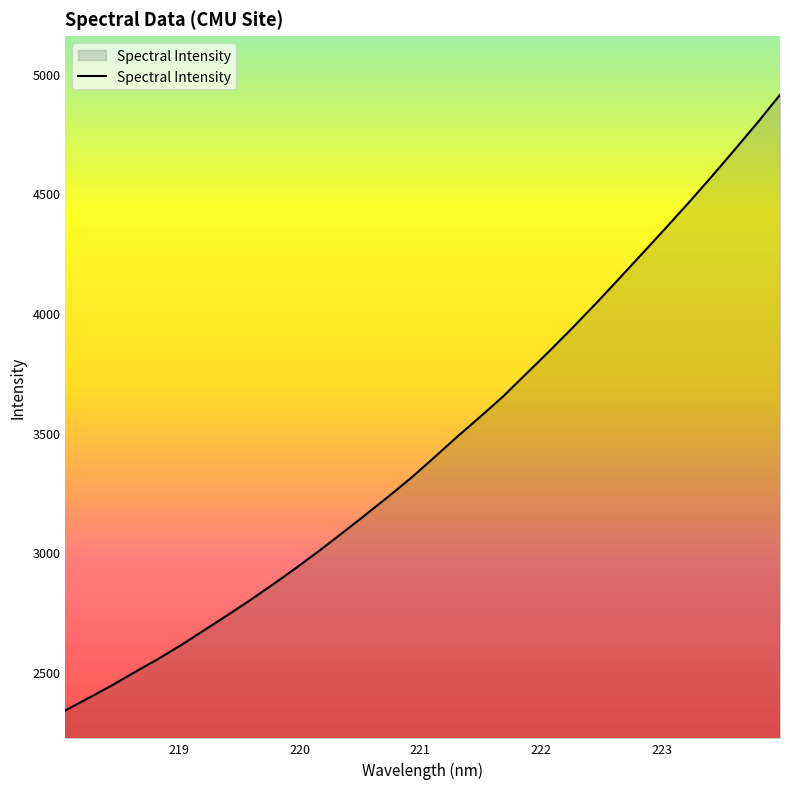

What is the difference between the maximum and minimum values?

2573.6